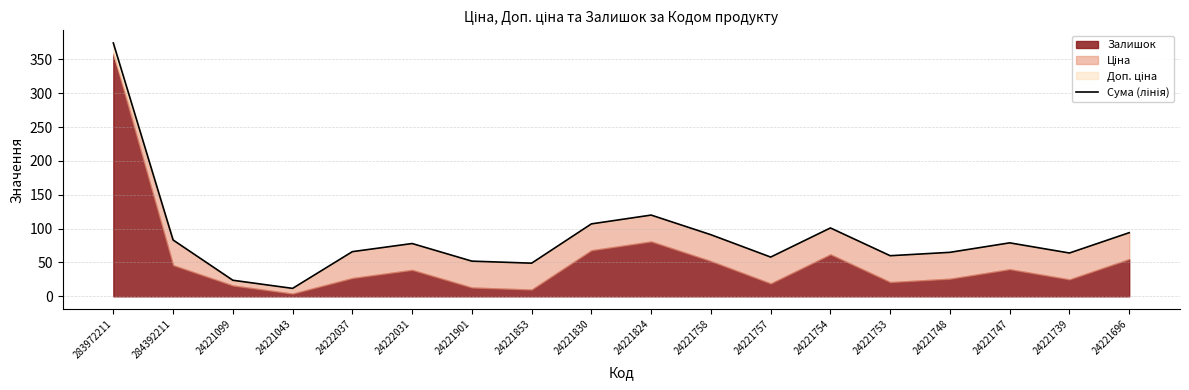

What is the average value?

87.6